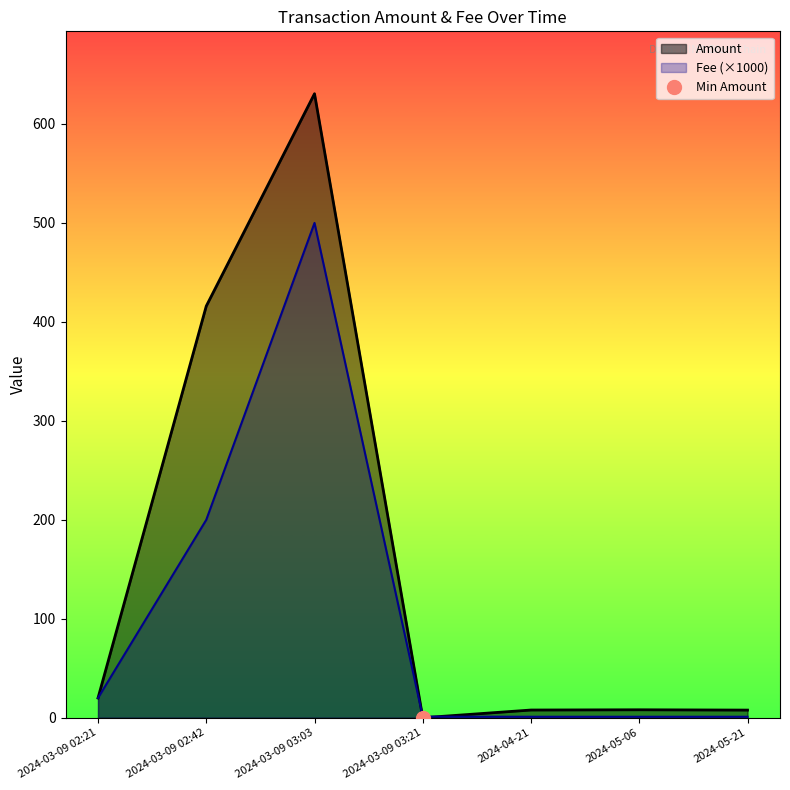

Is it true that Fee equals 0.3 at 2024-03-09 03:03?

False